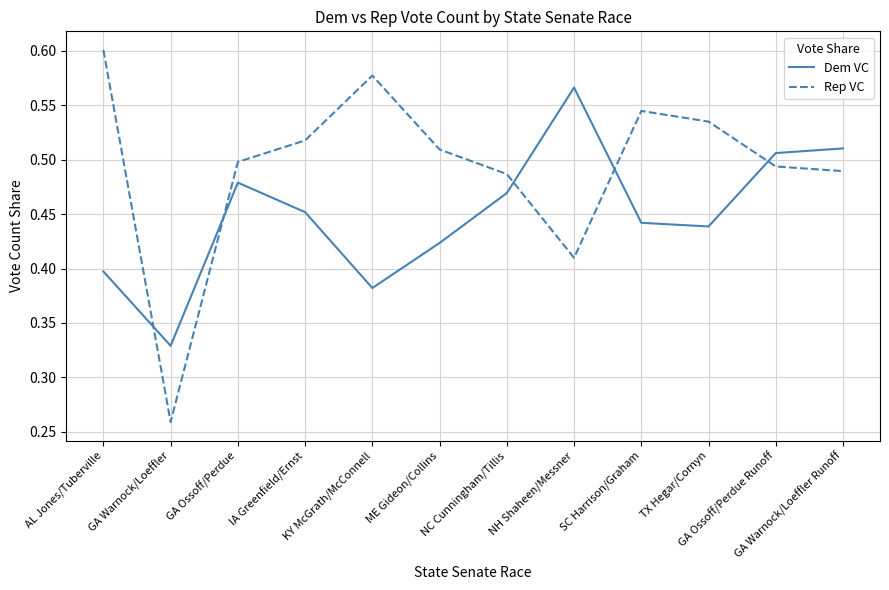

Which series has the largest total across all categories?

Rep VC